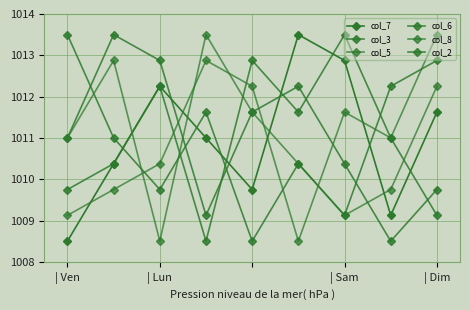

How many lines are shown in the chart?

6